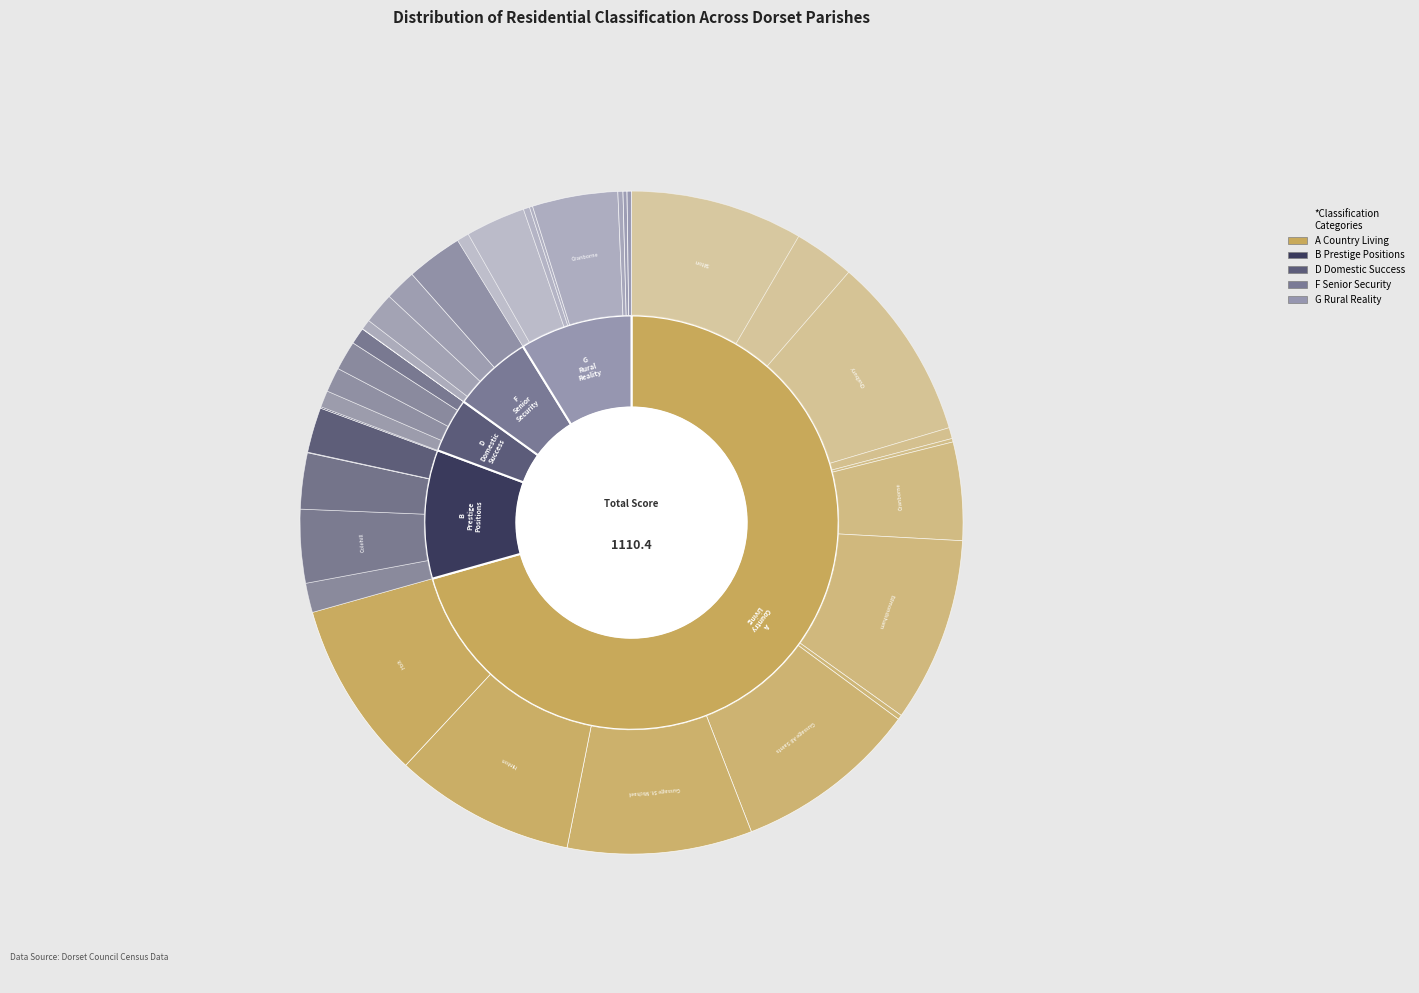

Rank the series at Edmondsham from highest to lowest value.

A Country Living, B Prestige Positions, D Domestic Success, F Senior Security, G Rural Reality